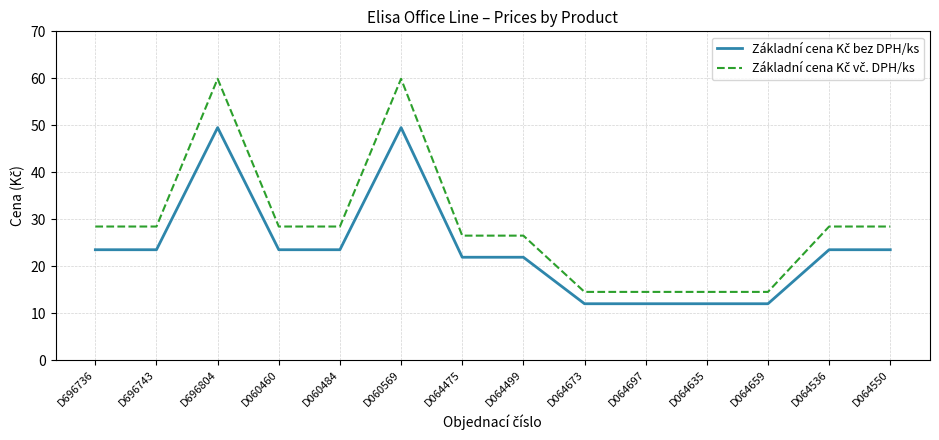

What is the difference between the highest and lowest values at D064697?

2.5